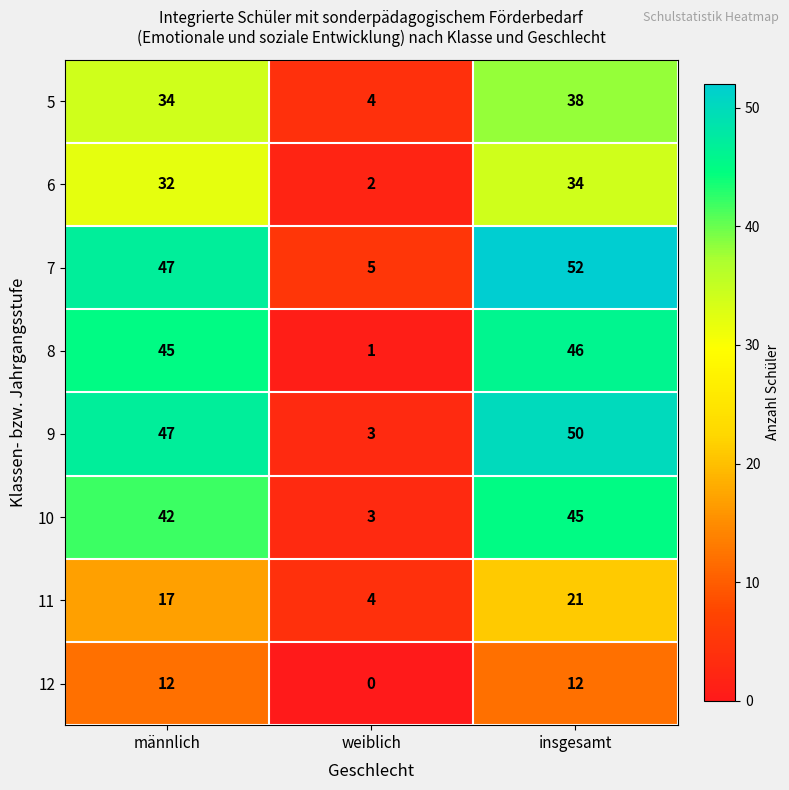

What is the difference between the second highest and minimum values in the 10 series?

39